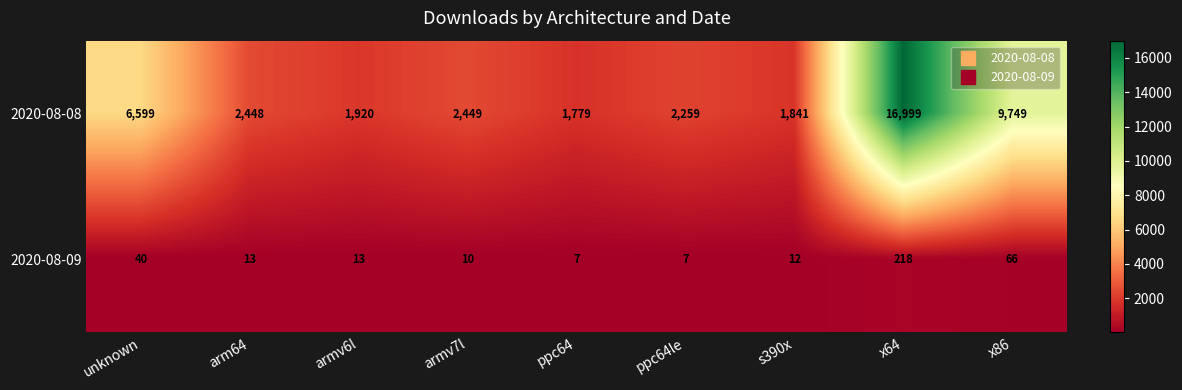

List the series in order of their peak value, lowest first.

2020-08-09, 2020-08-08